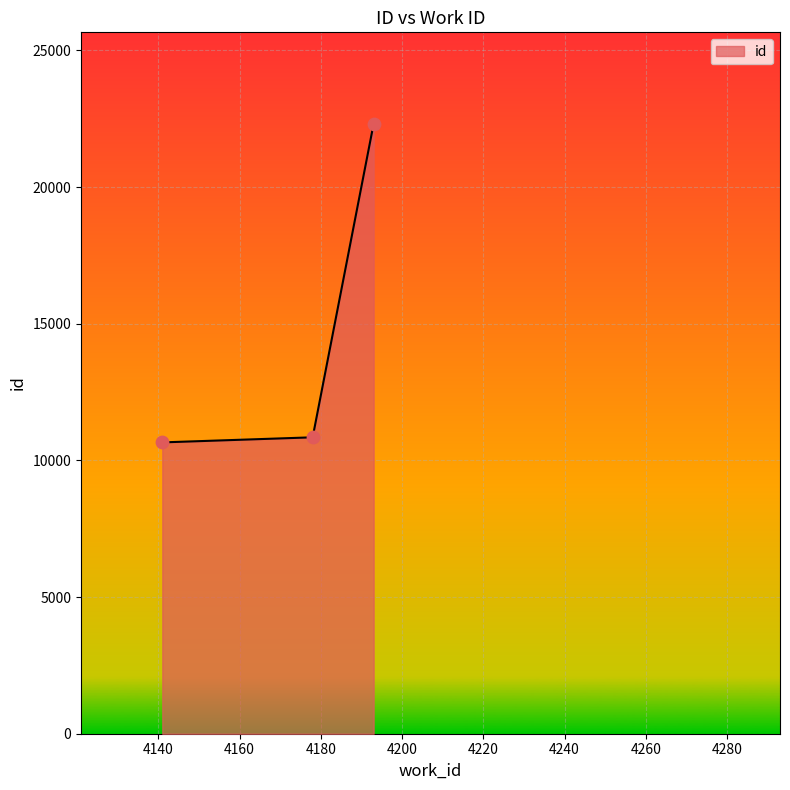

What is the average value?

14605